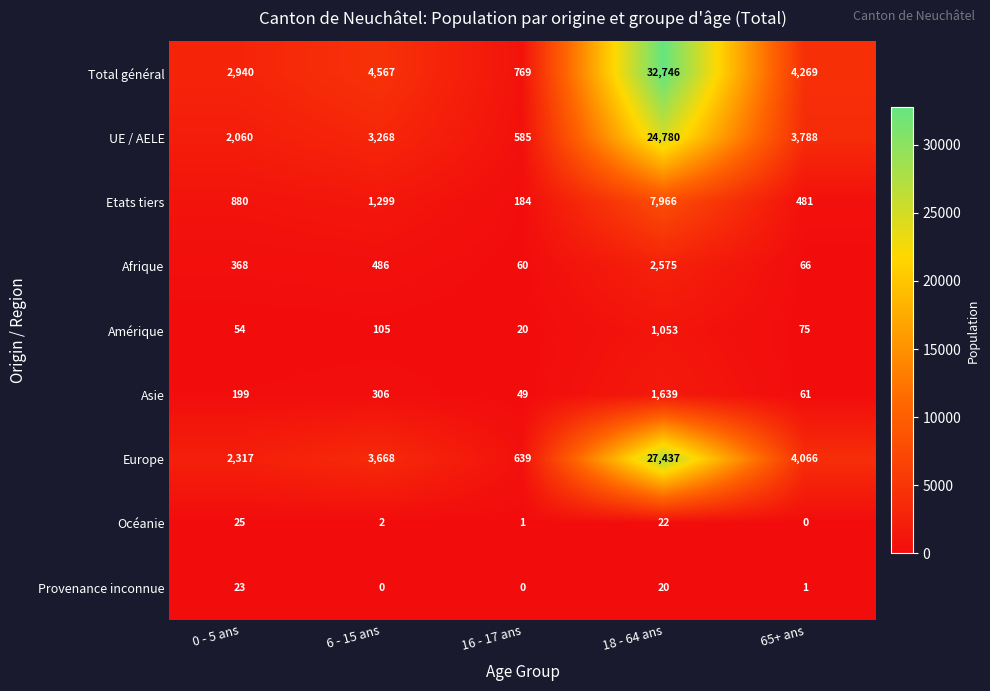

What value does the Total général series have at 6 - 15 ans, to the nearest 50?

4550